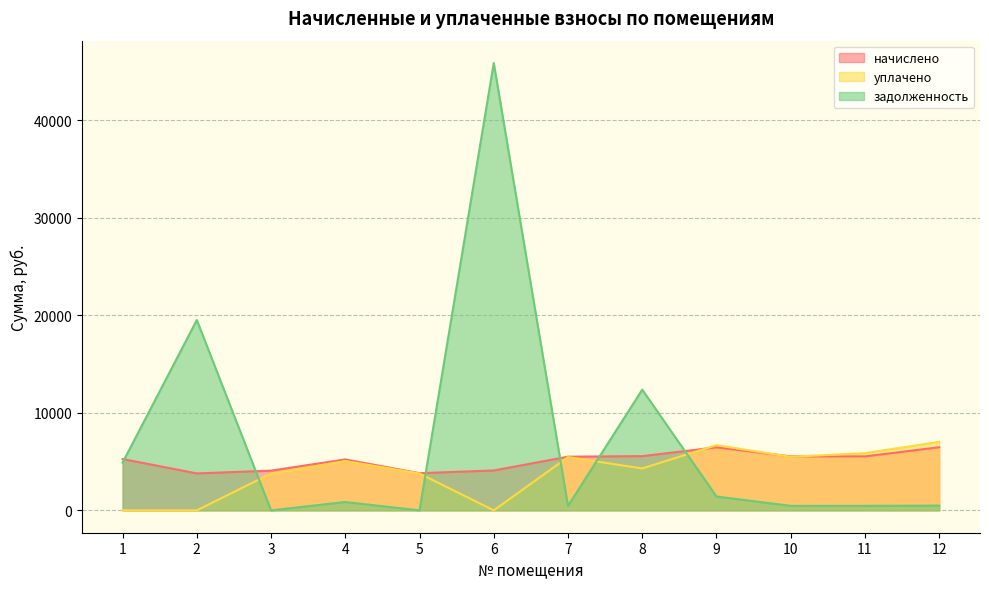

What is the average value of the задолженность series?

7236.2